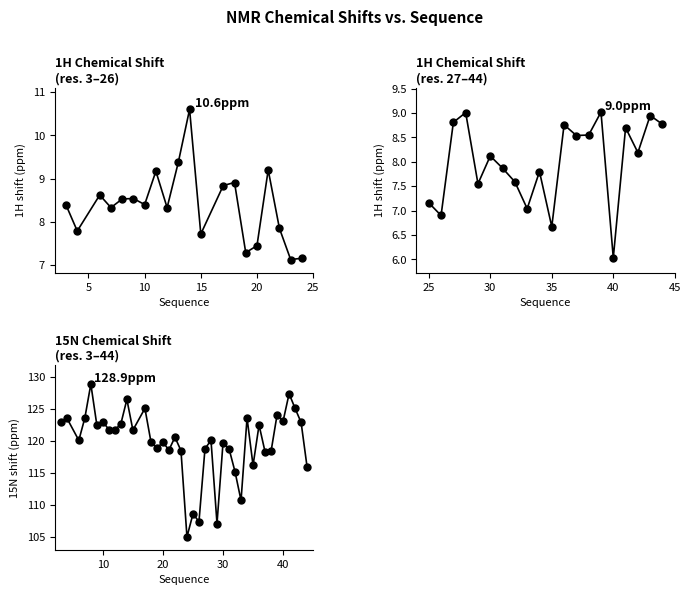

Is it true that the value at 21 is 118.6?

True